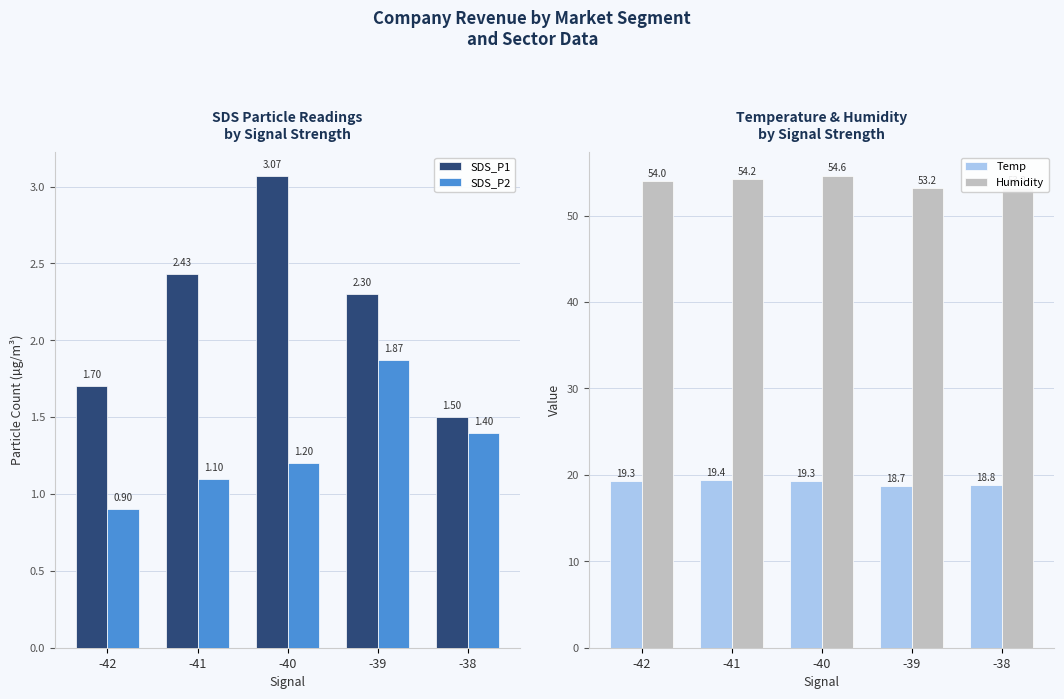

What is the total value across all series at -42?

75.9